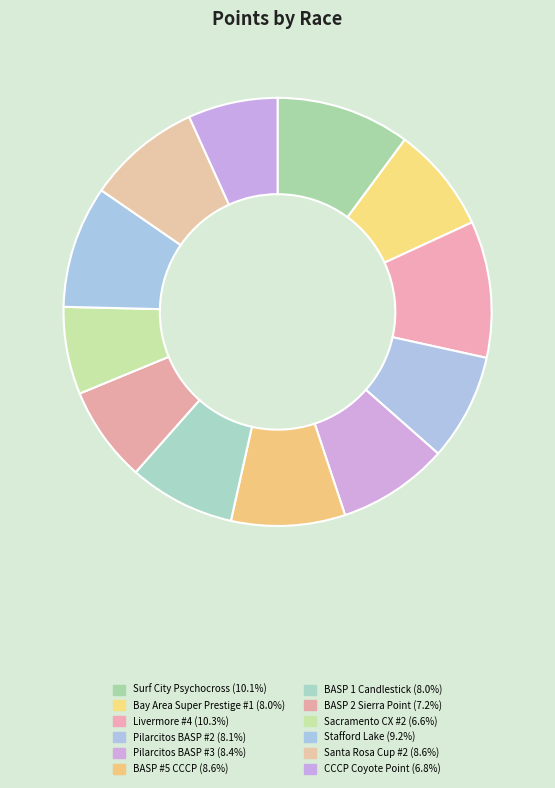

To the nearest percent, what is the difference between the largest and smallest slice percentages?

4%